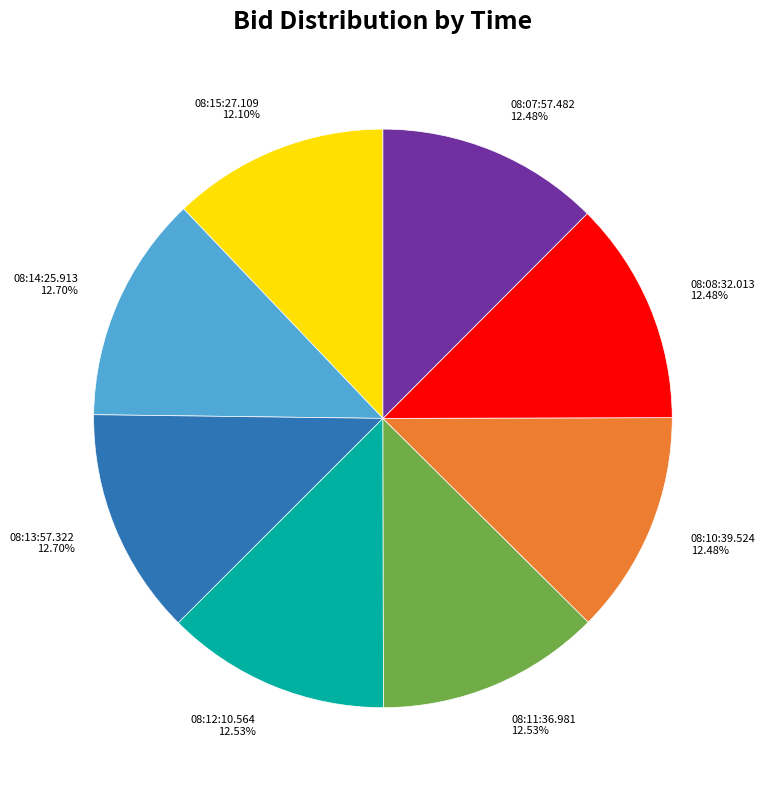

To the nearest percent, what is the difference between the largest and smallest slice percentages?

1%